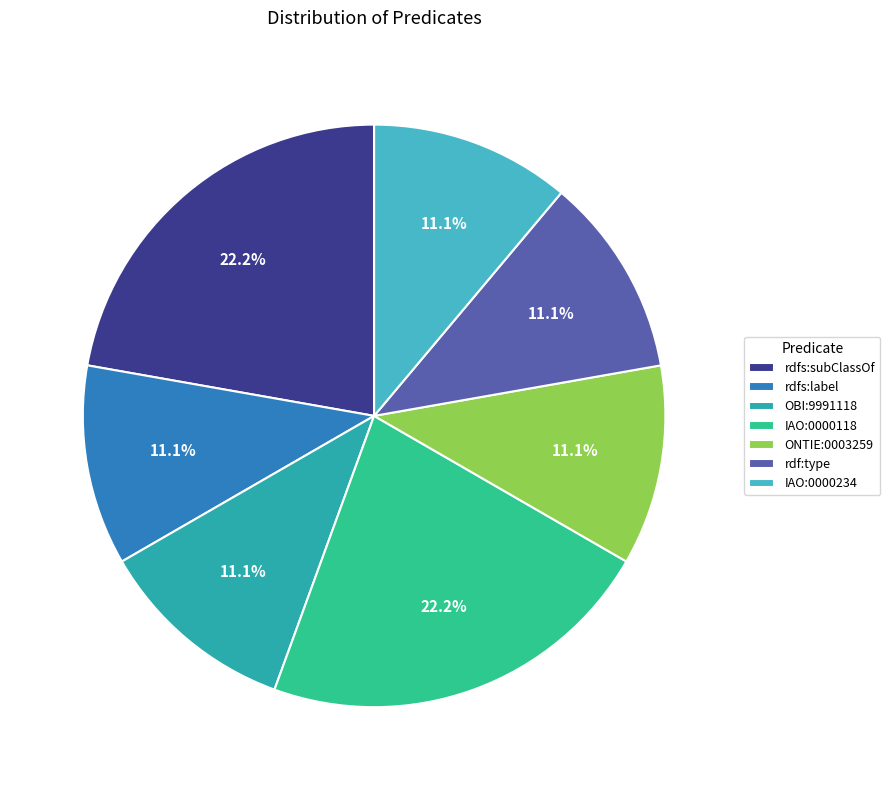

How many slices are in this pie chart?

7